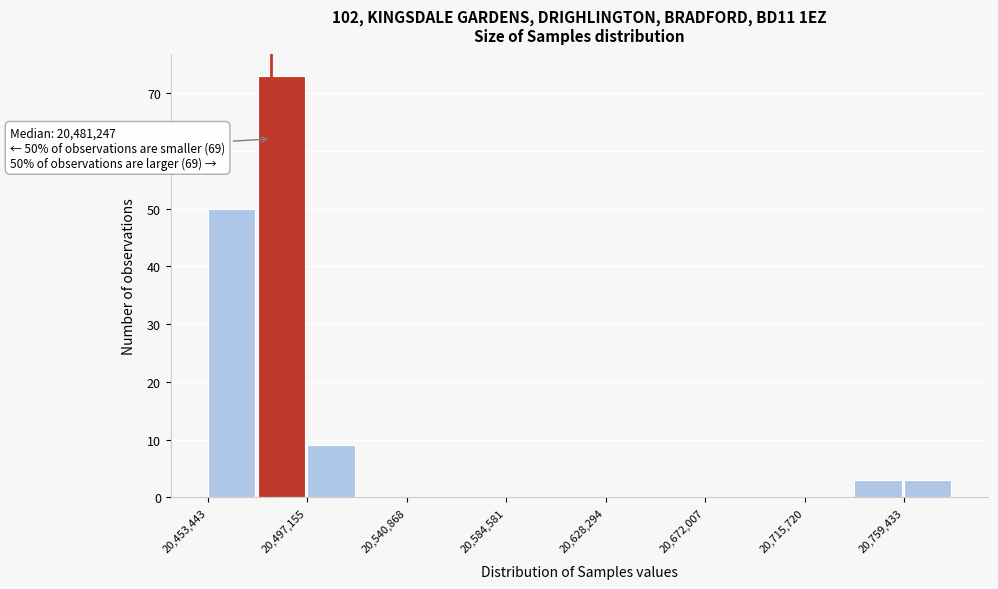

Over which range of the x-axis is the bar tallest?

20475000 to 20495000